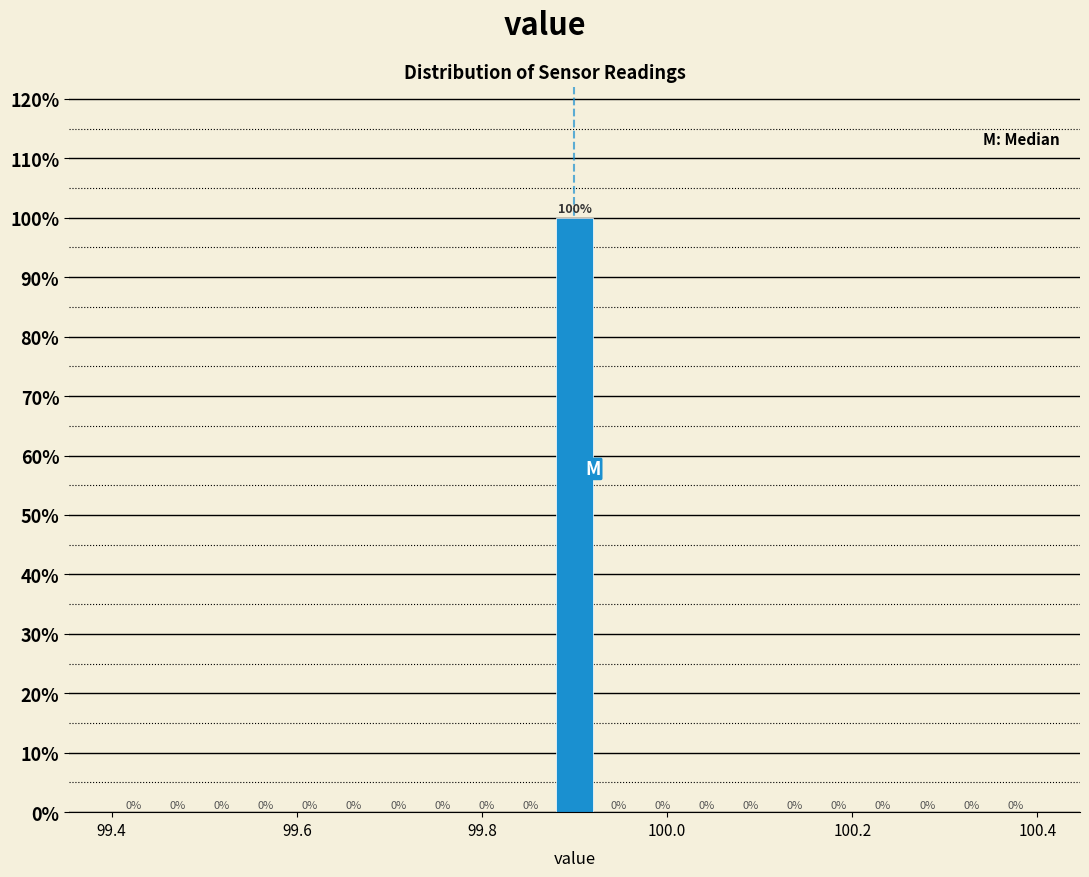

Around what value on the x-axis is the tallest bar? Give the approximate position of its centre, as read against the axis.

99.90